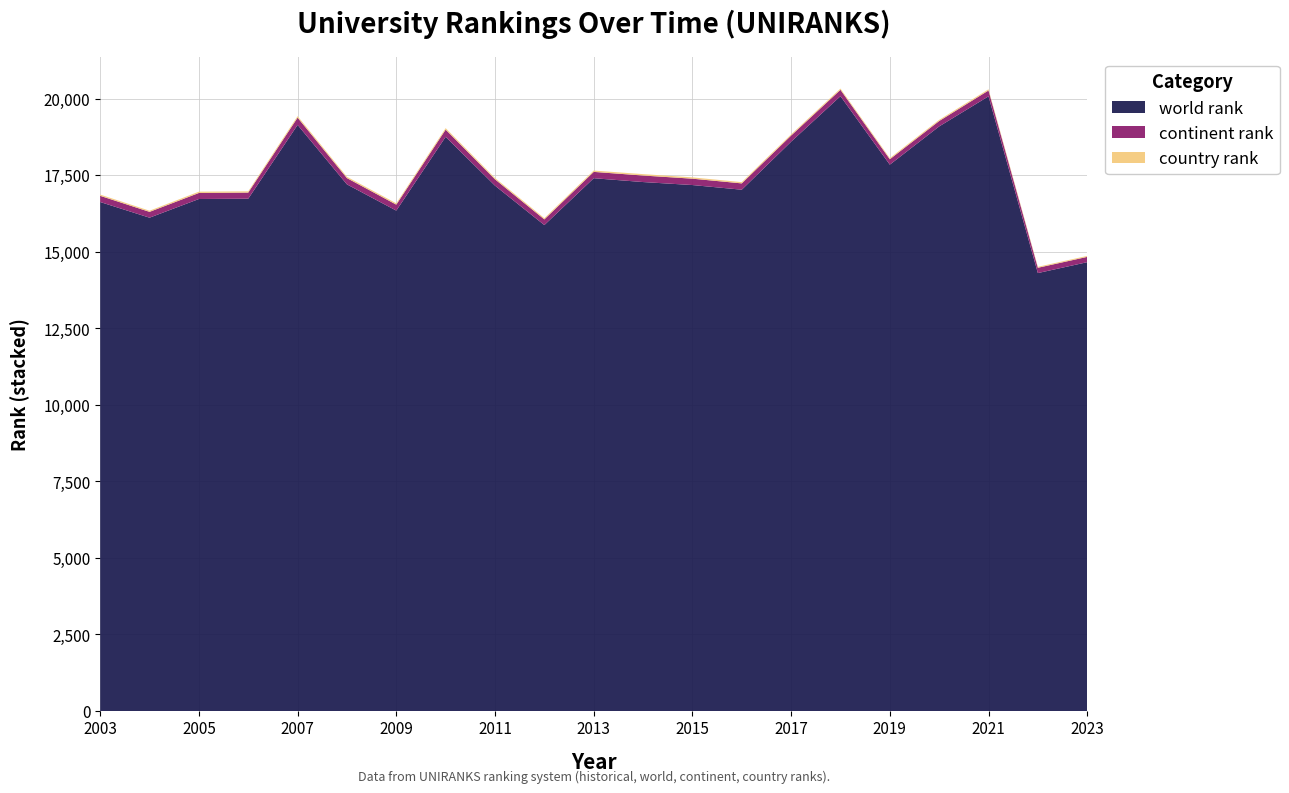

Reading left to right, extract all data points from this chart.

country rank: 41	38	43	41	50	43	43	49	43	40	43	46	43	41	39	41	38	38	40	32	32
continent rank: 202	190	197	200	237	205	195	235	207	185	207	213	208	206	200	207	176	176	190	173	173
world rank: 16624	16112	16722	16732	19142	17200	16343	18753	17158	15871	17401	17276	17178	17026	18594	20081	17844	19093	20076	14303	14659